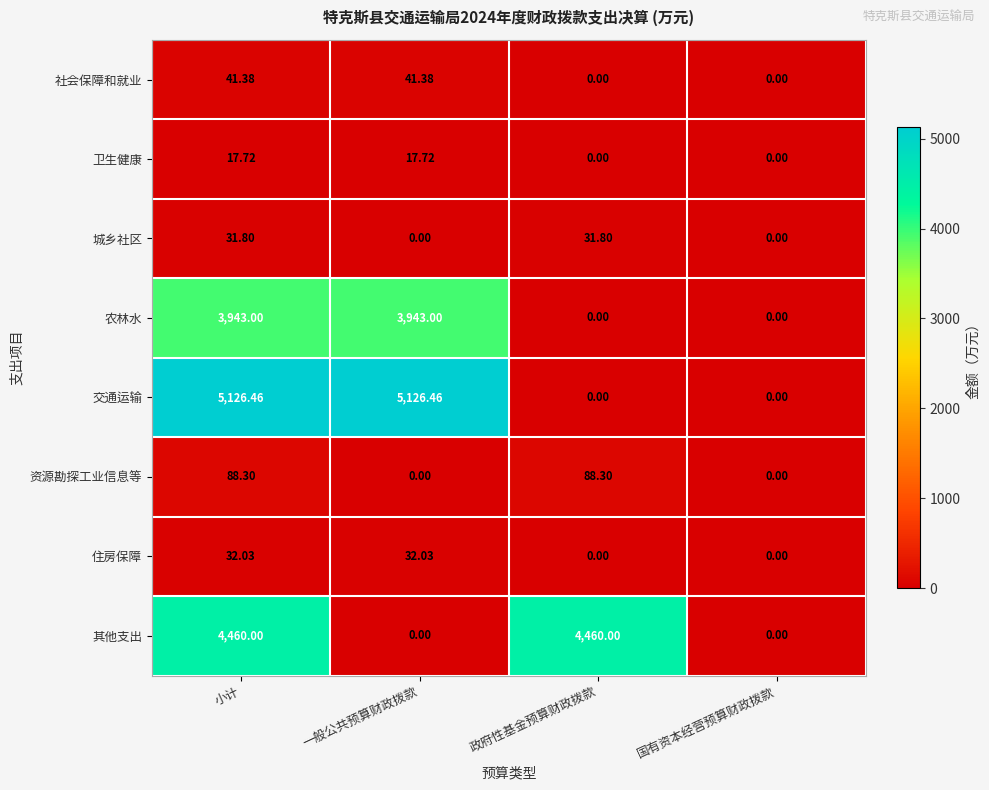

Rank the series by their maximum value, from highest to lowest.

交通运输, 其他支出, 农林水, 资源勘探工业信息等, 社会保障和就业, 住房保障, 城乡社区, 卫生健康